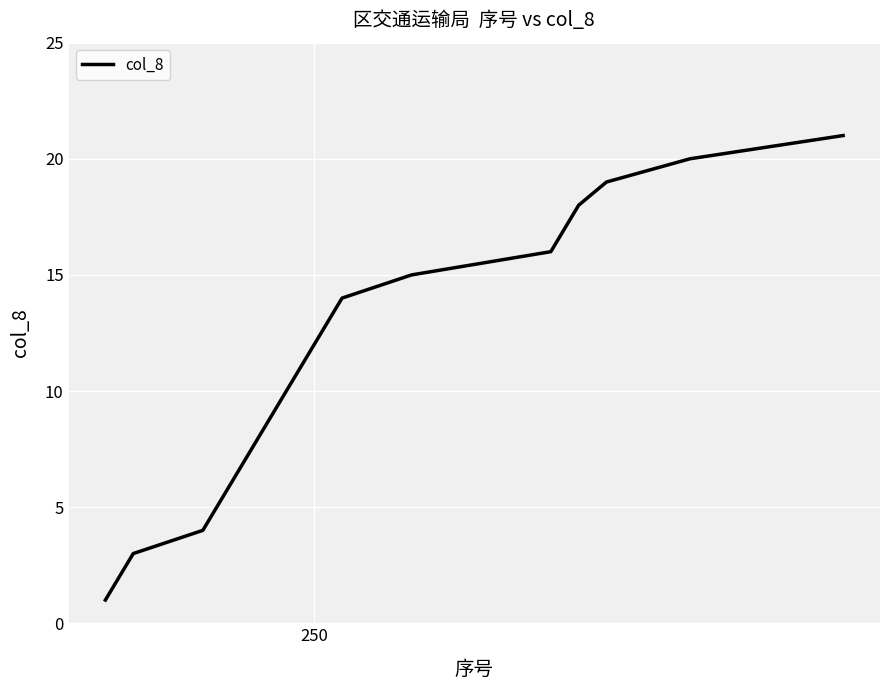

What is the maximum value shown in the chart?

21